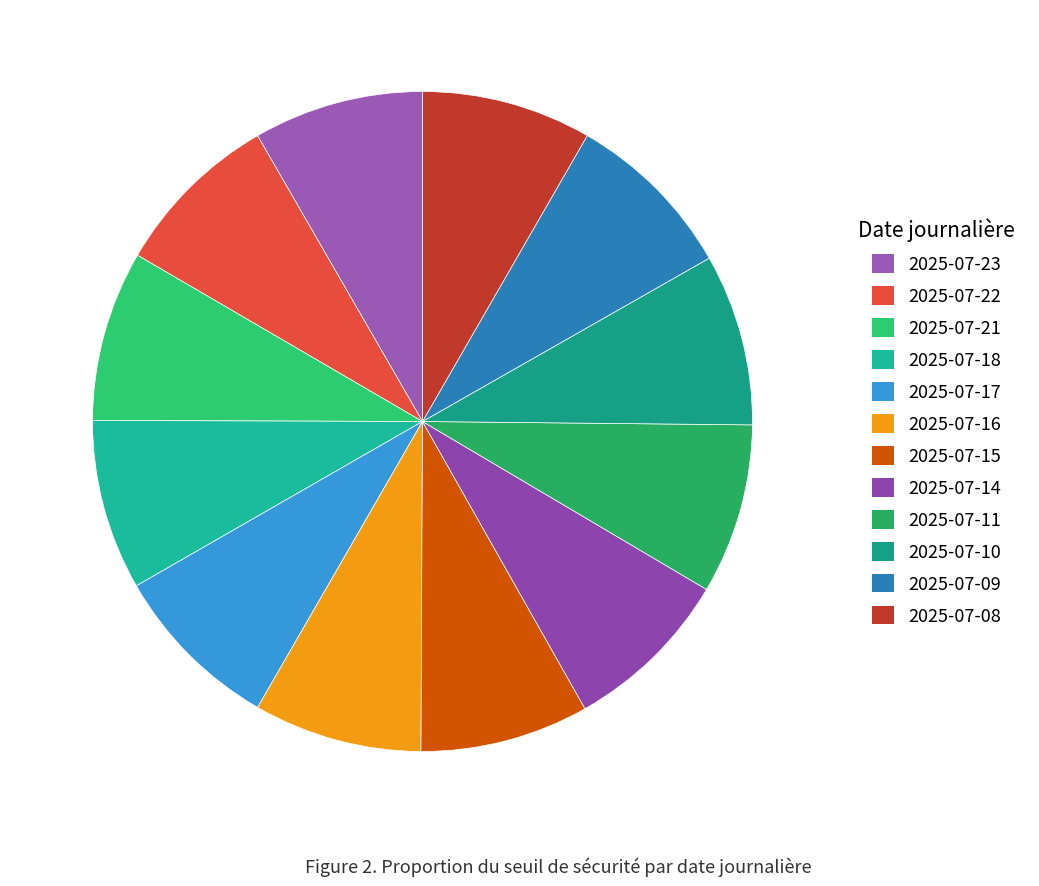

Does any single category account for the majority?

No